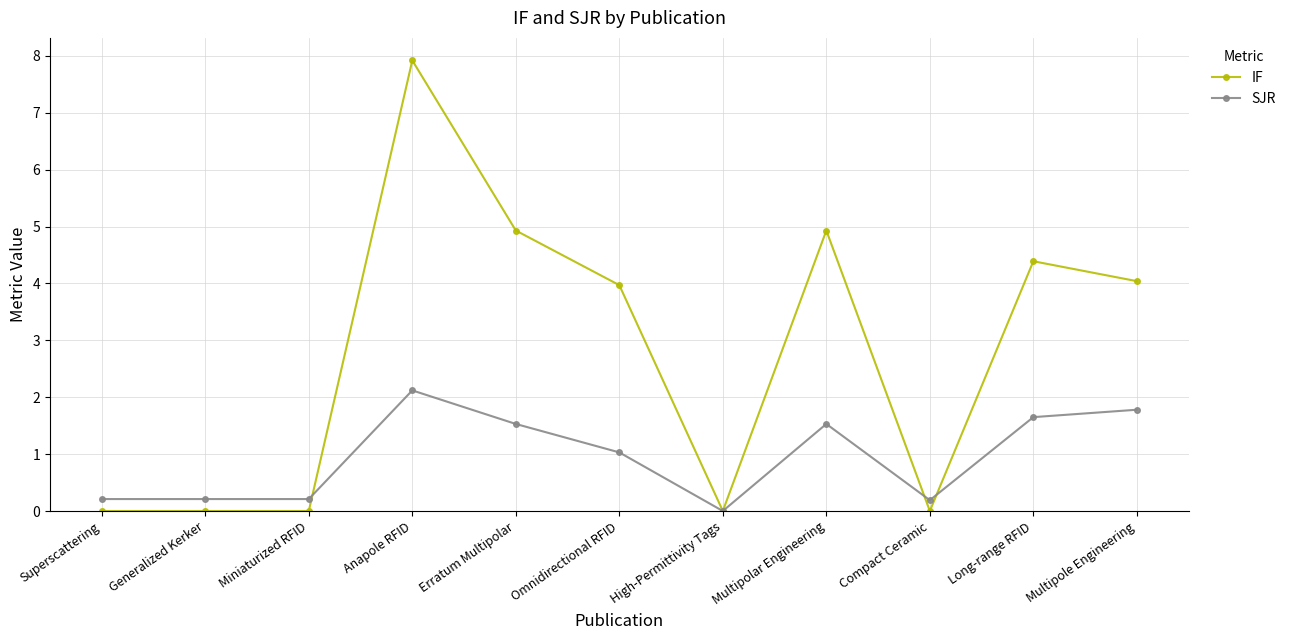

Which series has the largest total across all categories?

IF